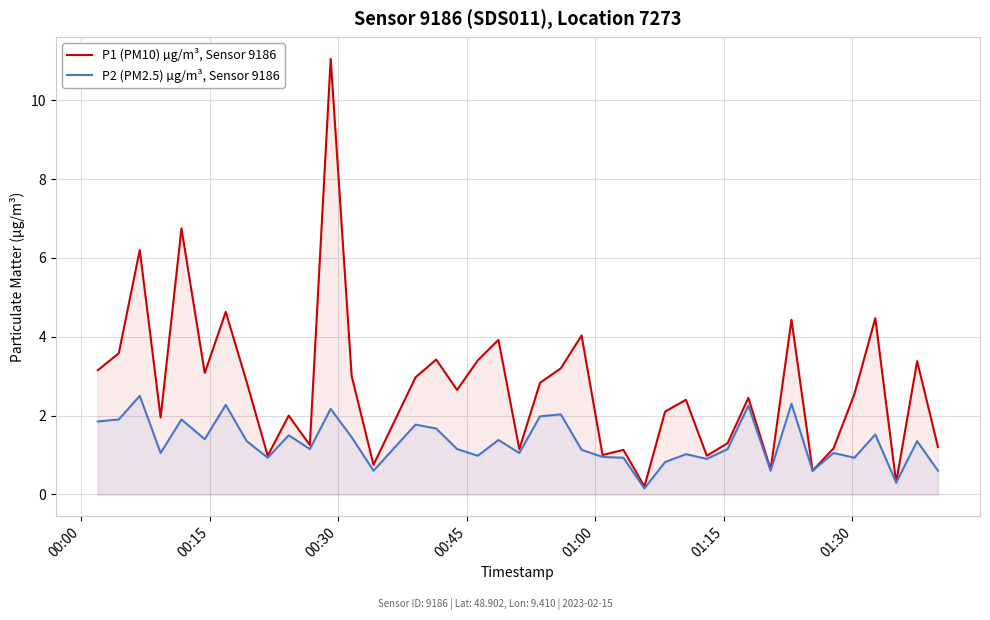

How many interior local peaks does the P2 (PM2.5) µg/m³, Sensor 9186 series have?

14